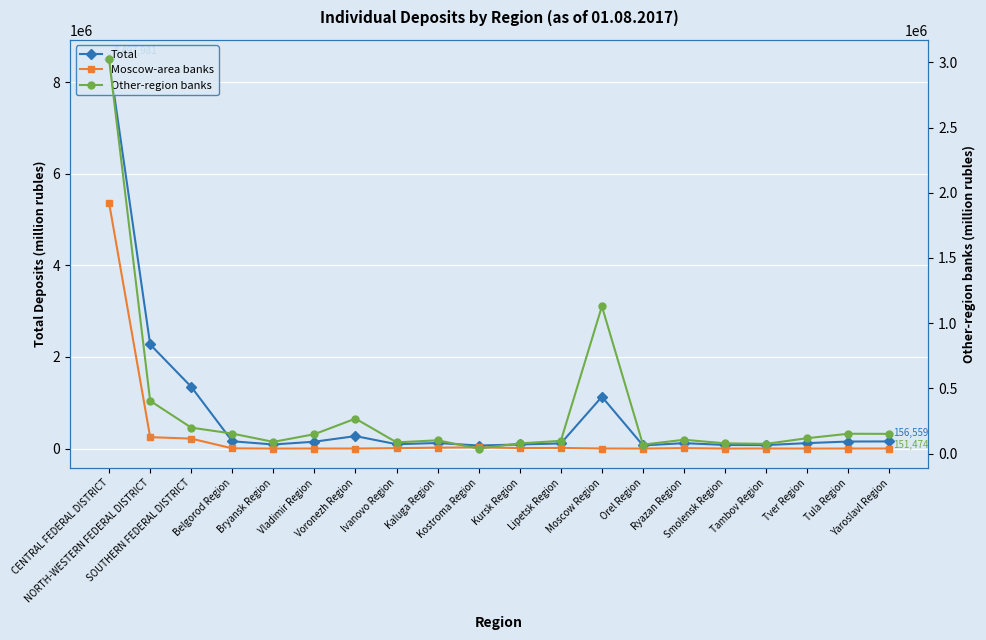

Is it true that Total equals 272876 at Voronezh Region?

True